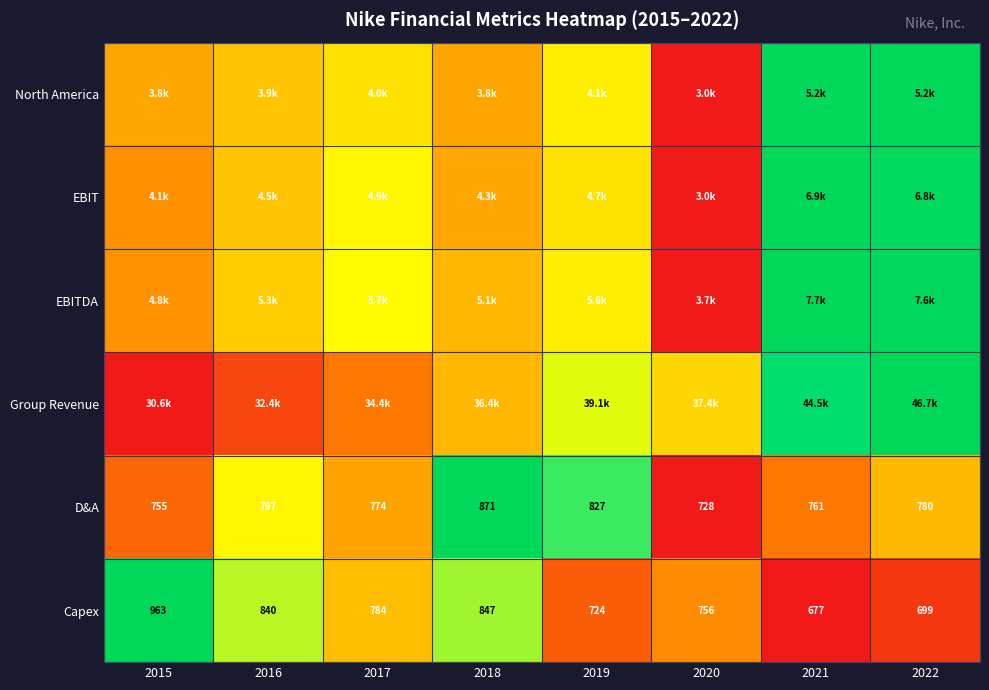

Is the value of EBITDA at 2020 greater than the value of Group Revenue at 2022?

No